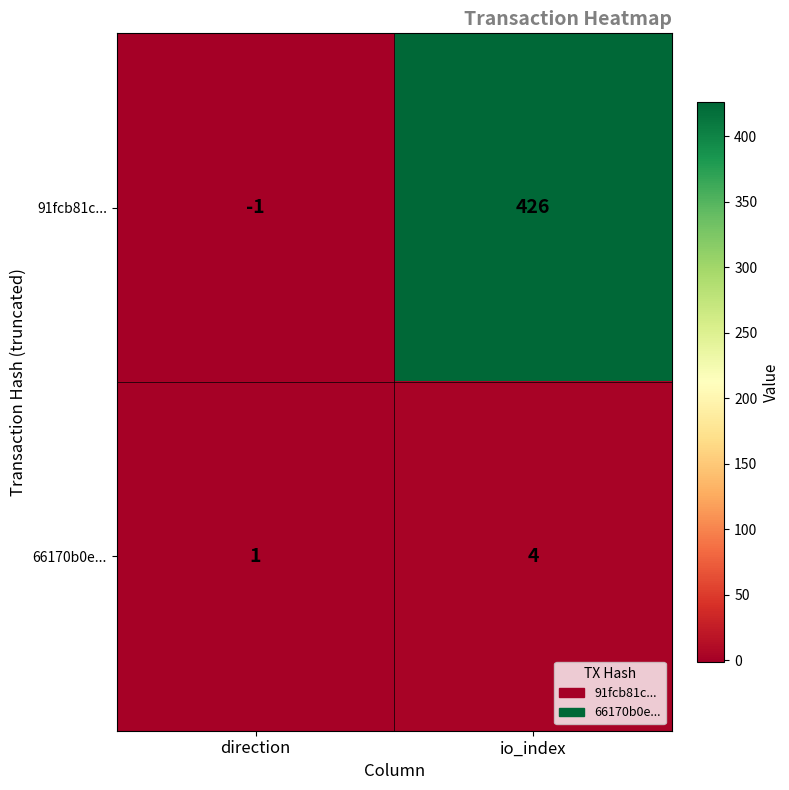

Rank the series by their maximum value, from highest to lowest.

91fcb81c..., 66170b0e...